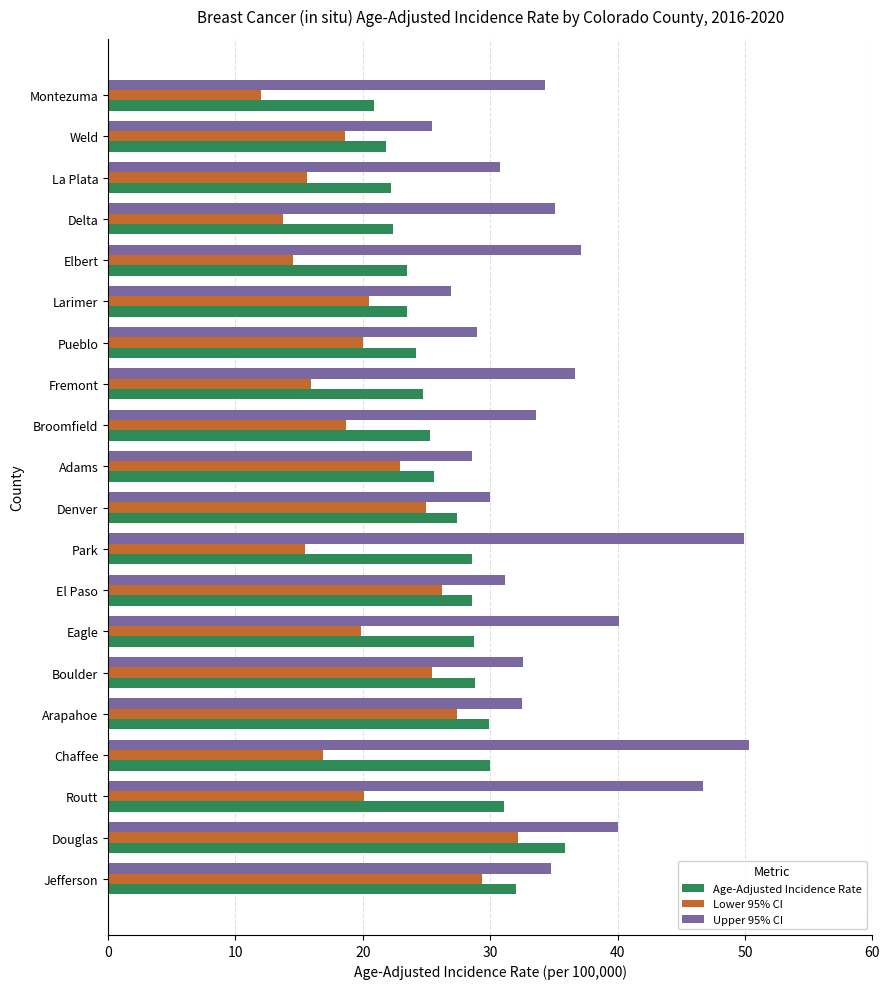

What is the approximate value of Age-Adjusted Incidence Rate at Boulder?

28.8